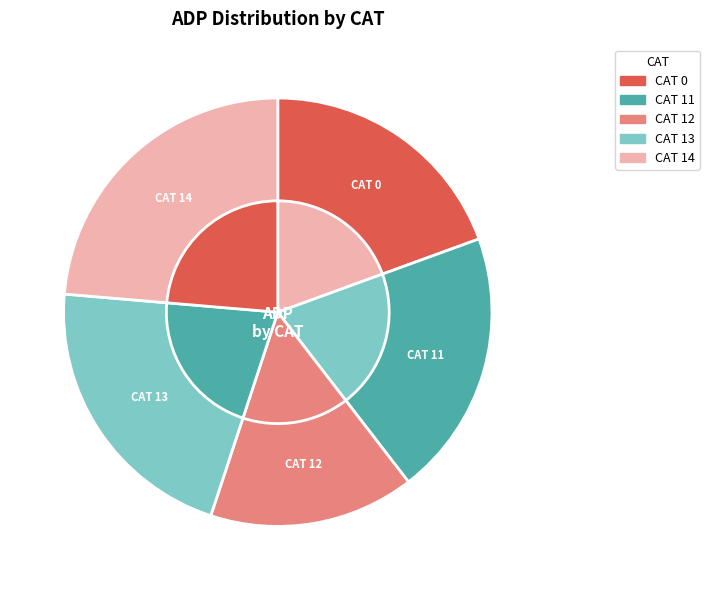

Combined, do 0 and 12 account for over 50%?

No